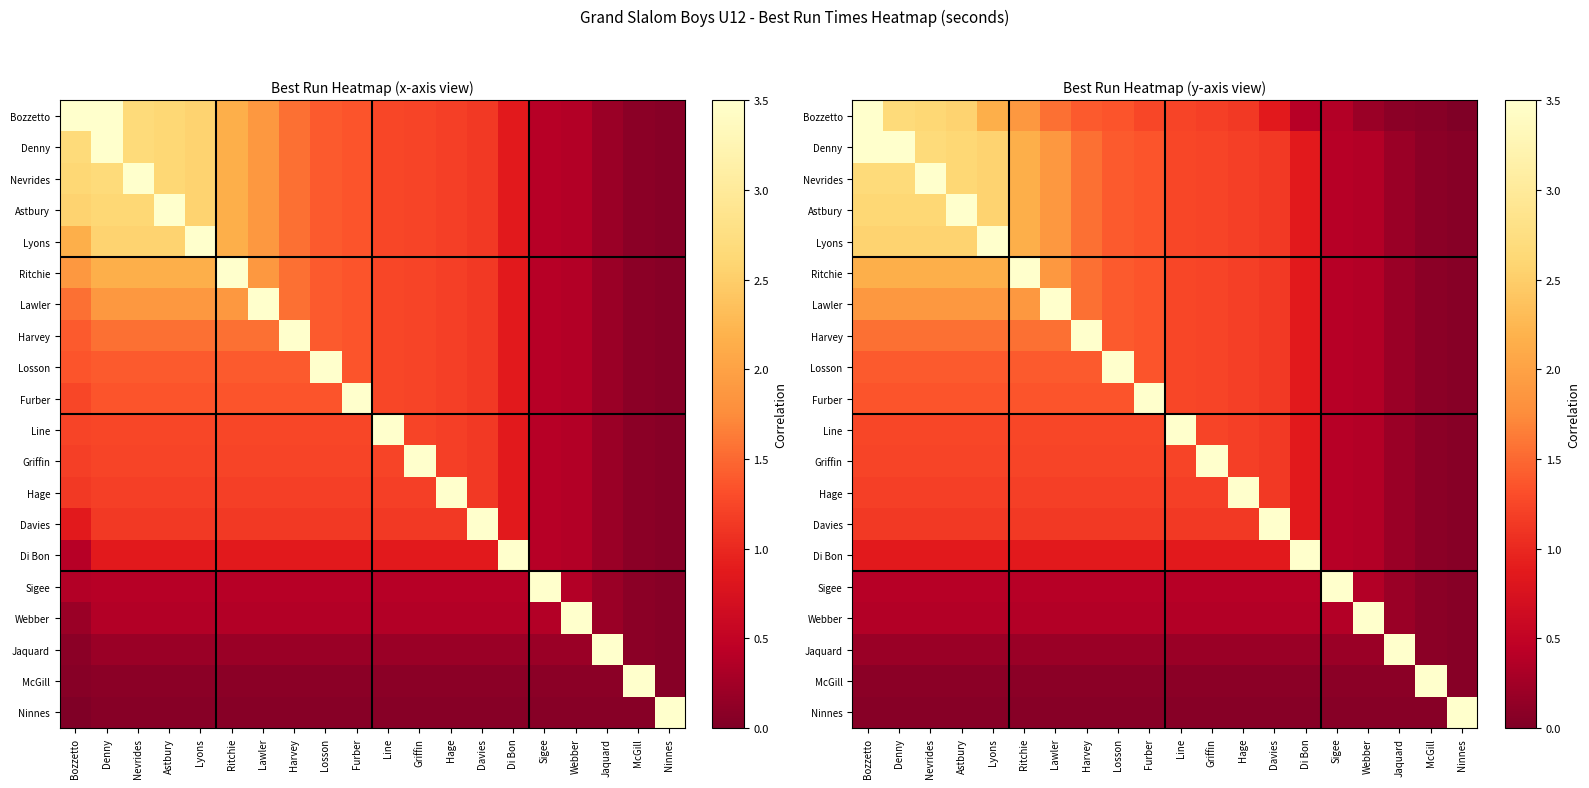

True or false: Nevrides has a value of 3.1 at Lawler.

False